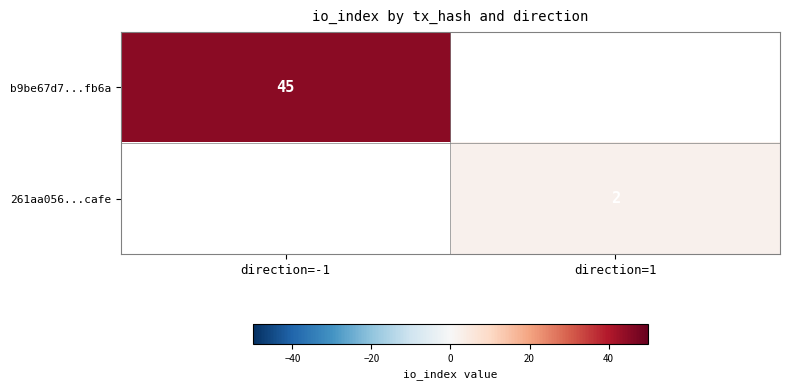

True or false: 261aa056...cafe has a value of 2 at direction=1.

True